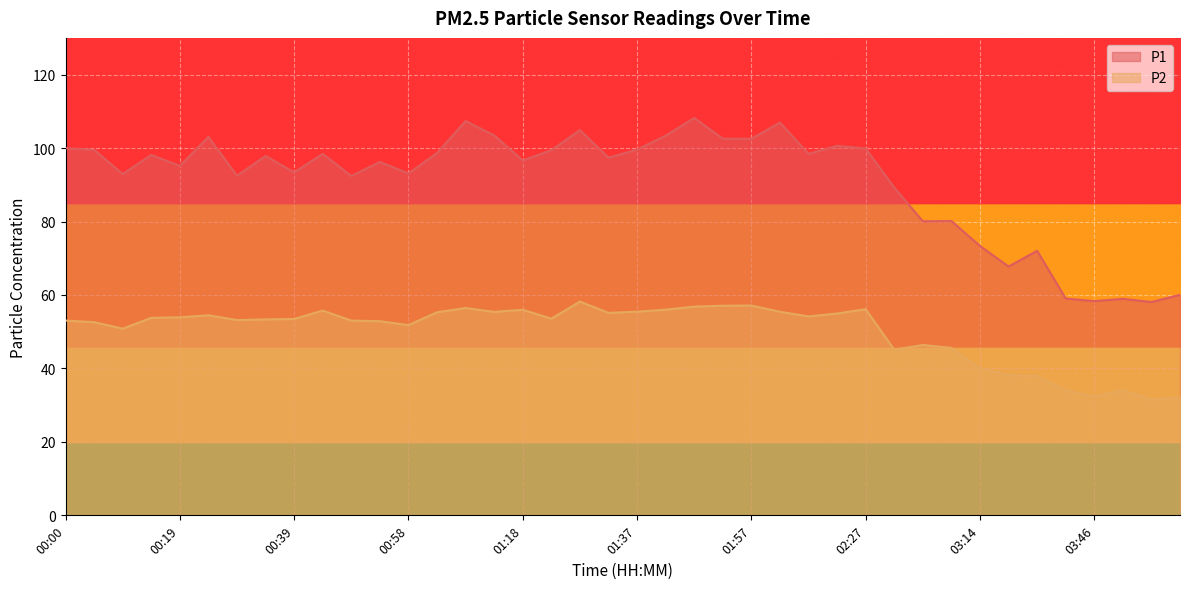

The value of P1 at 01:27 is 104.9. True or false?

True